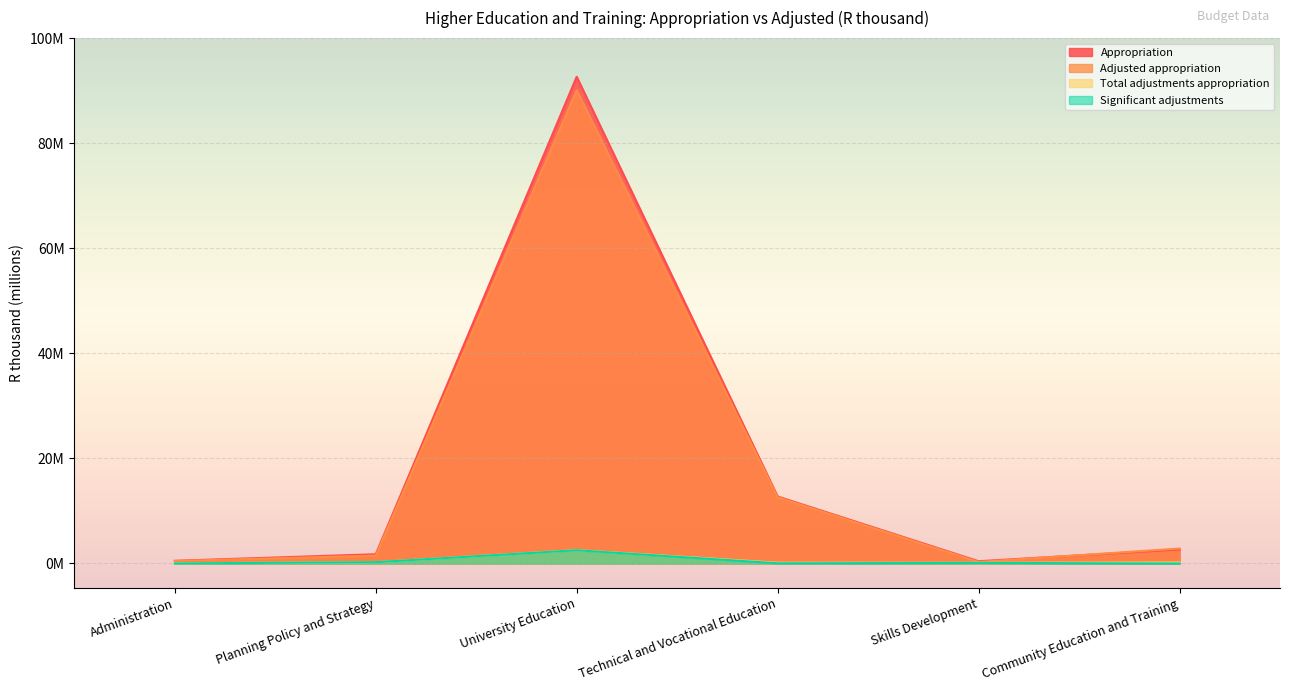

True or false: Appropriation and Total adjustments appropriation intersect in this chart.

False